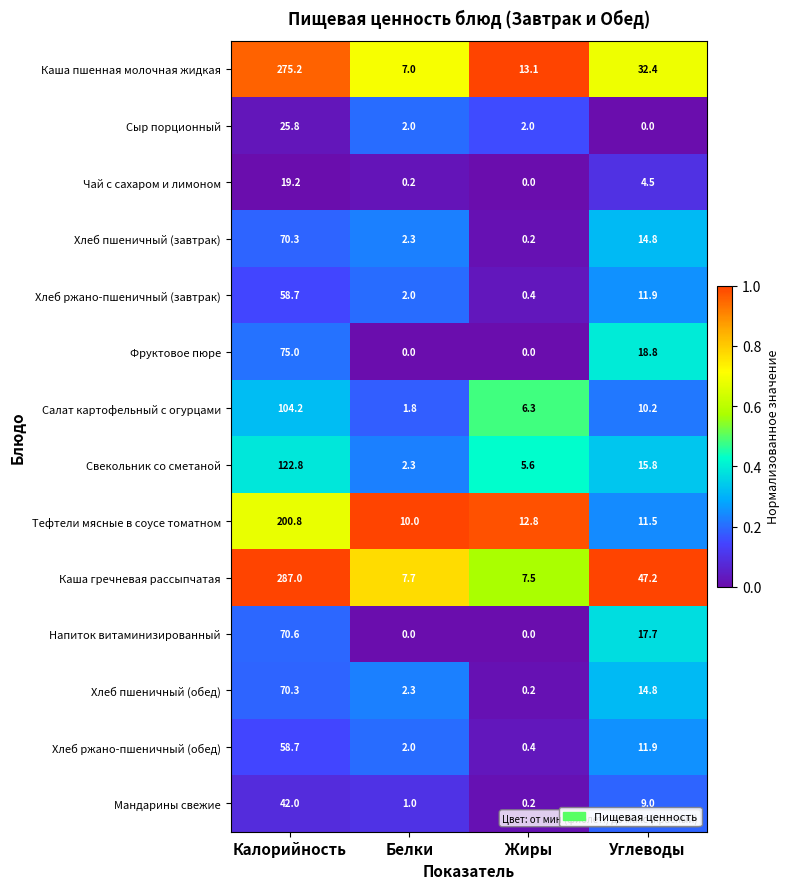

The value of Чай с сахаром и лимоном at Углеводы is 1.4. True or false?

False